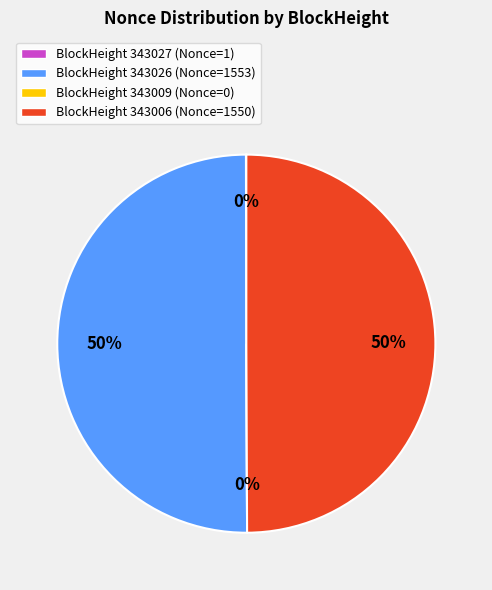

Count the number of slices in the pie.

4